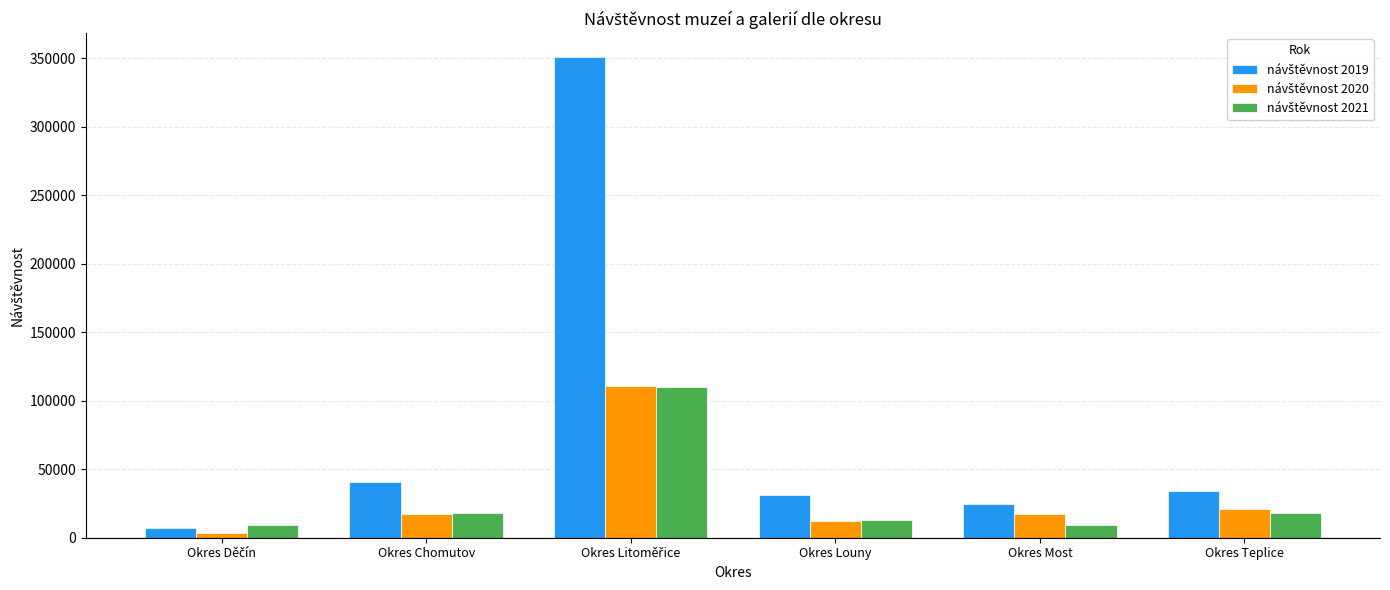

What is the greatest value displayed?

350953